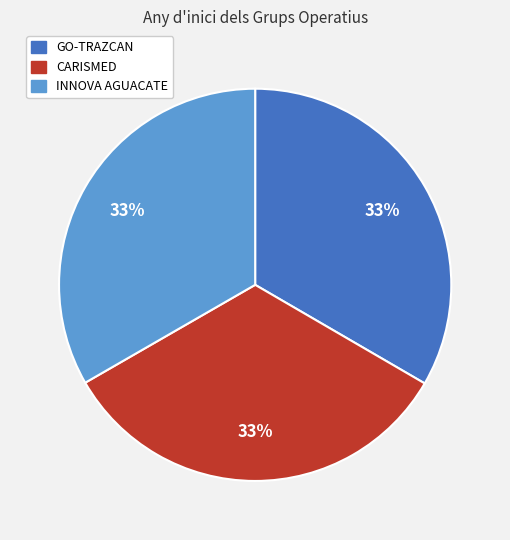

What is the ratio of the value at GO-TRAZCAN to the value at INNOVA AGUACATE?

1.0